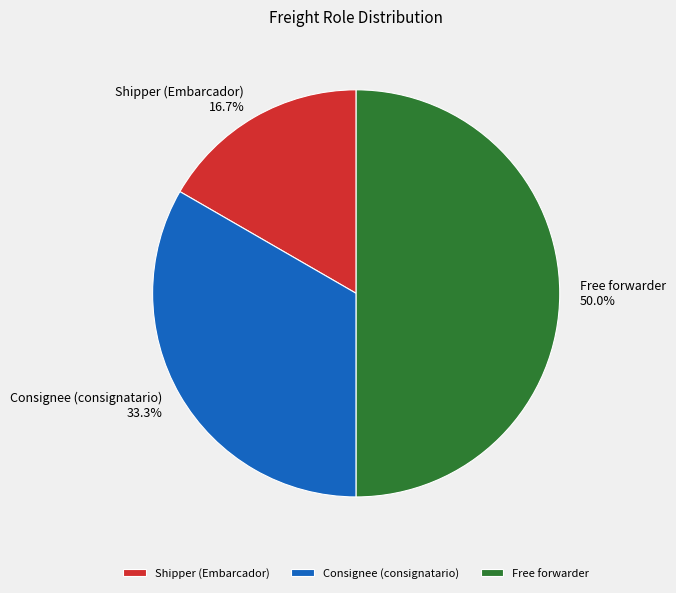

Approximately how many times larger is the value at Consignee (consignatario) compared to Shipper (Embarcador)?

2.0